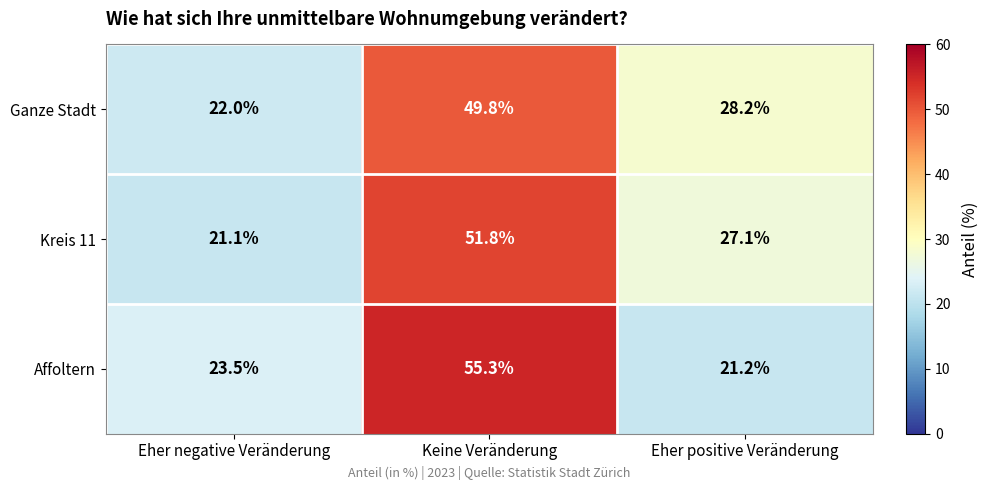

What is the difference between the Affoltern values at Eher positive Veränderung and Eher negative Veränderung?

2.3